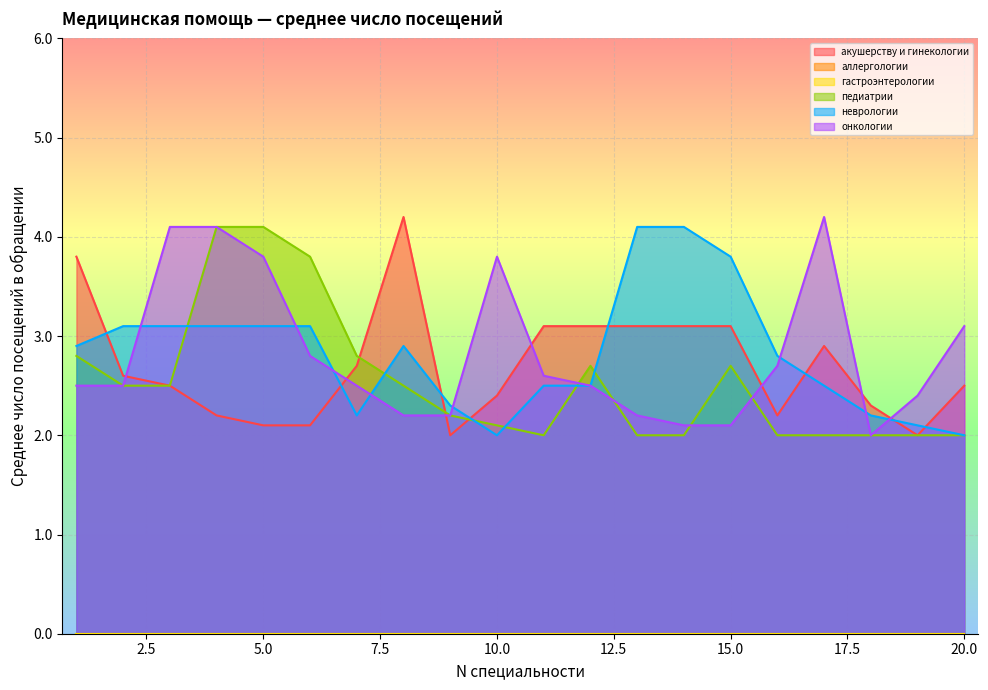

At which label does педиатрии reach its minimum?

11